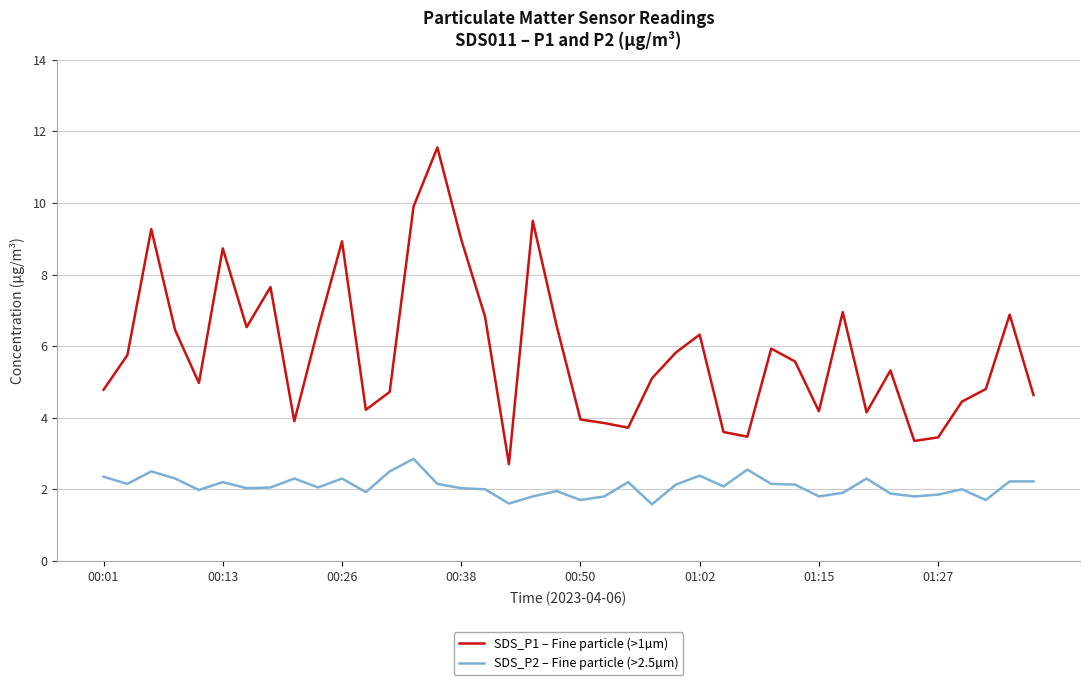

Which series has the largest range (max minus min)?

SDS_P1 – Fine particle (>1µm)